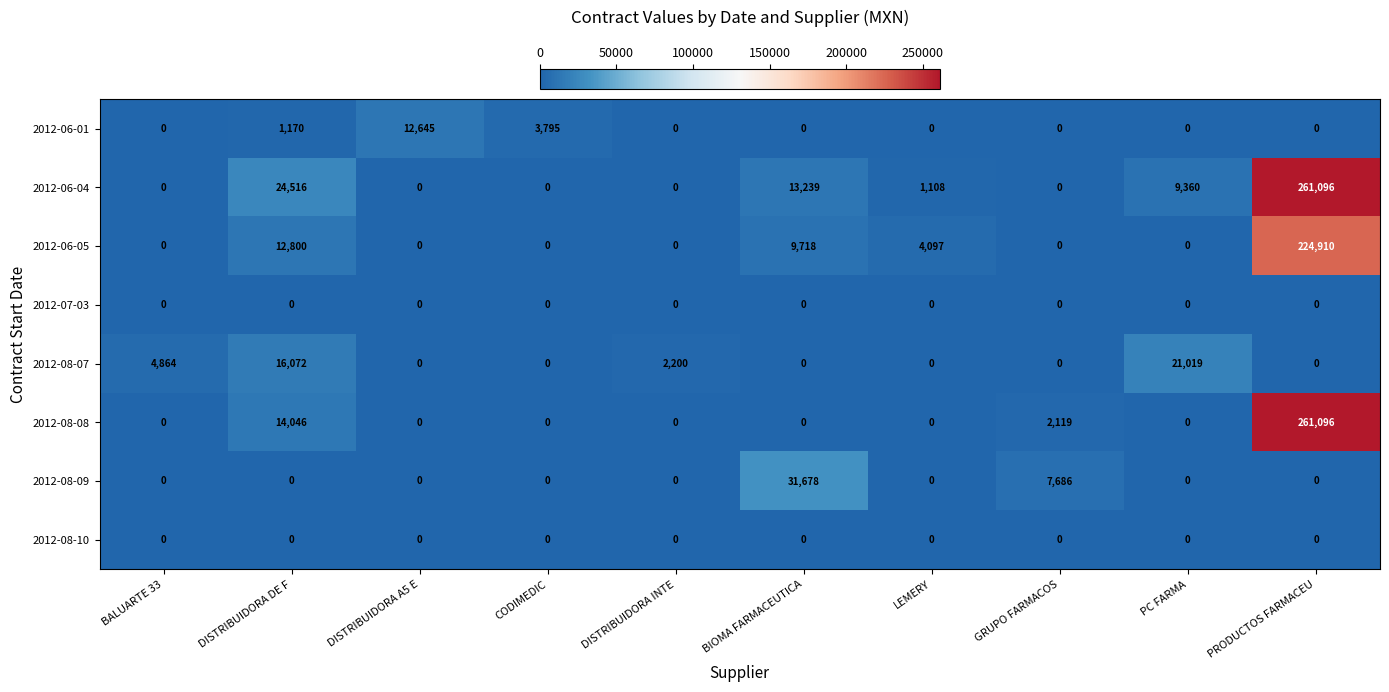

Is it true that 2012-08-10 equals 0 at BIOMA FARMACEUTICA?

True